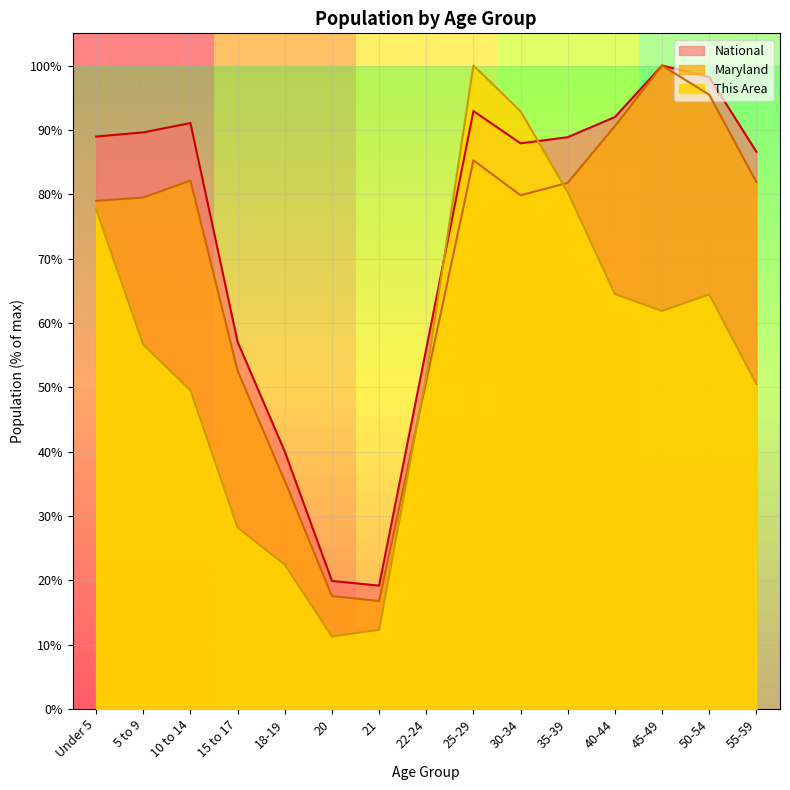

True or false: This Area has a value of 38.1 at 35-39.

False